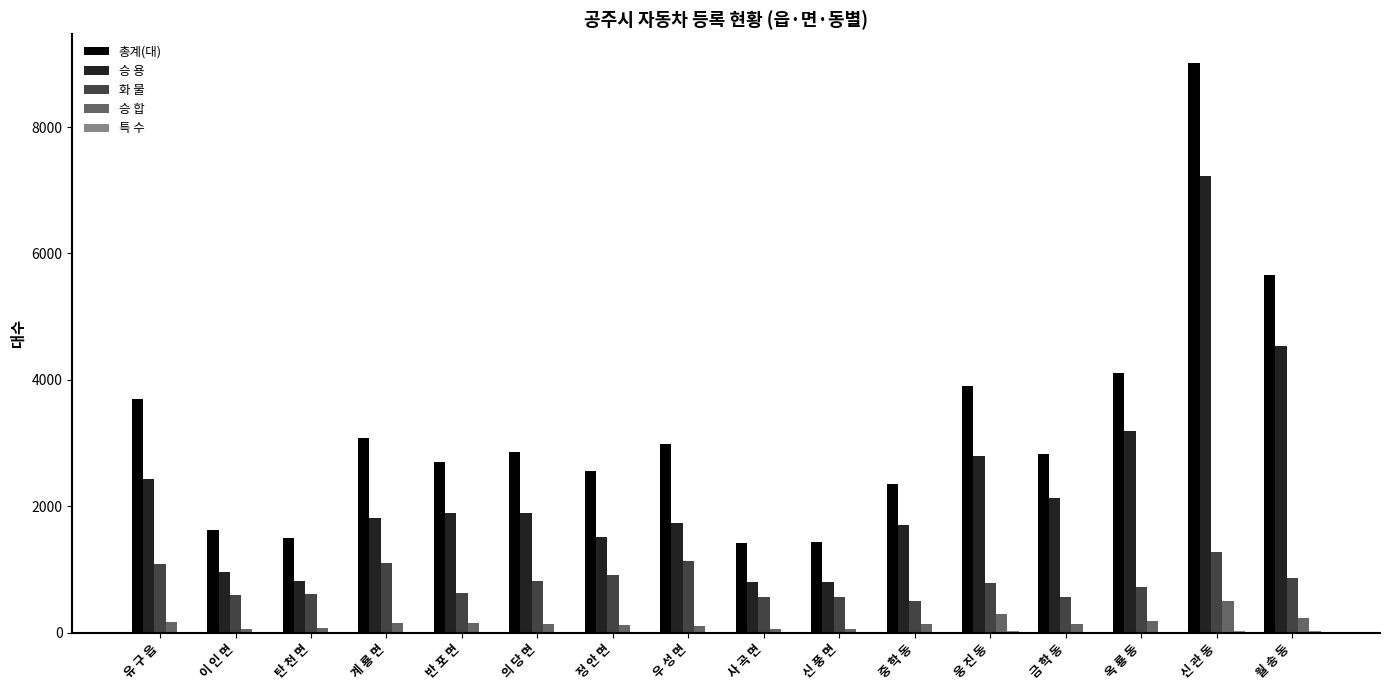

Between 계 룡 면 and 신 관 동, which series saw the biggest shift?

총계(대)